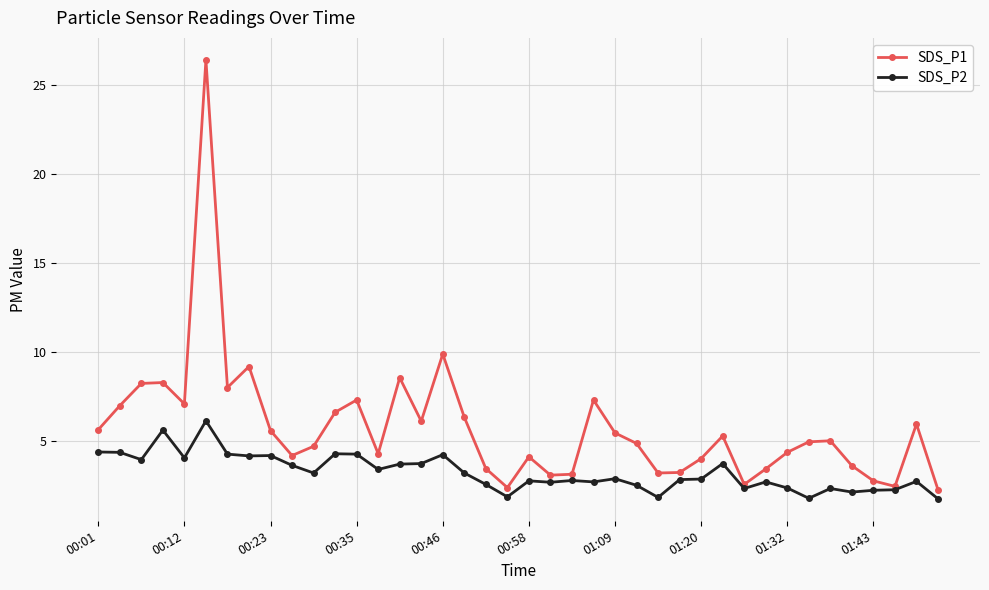

List the series in order of their peak value, highest first.

SDS_P1, SDS_P2